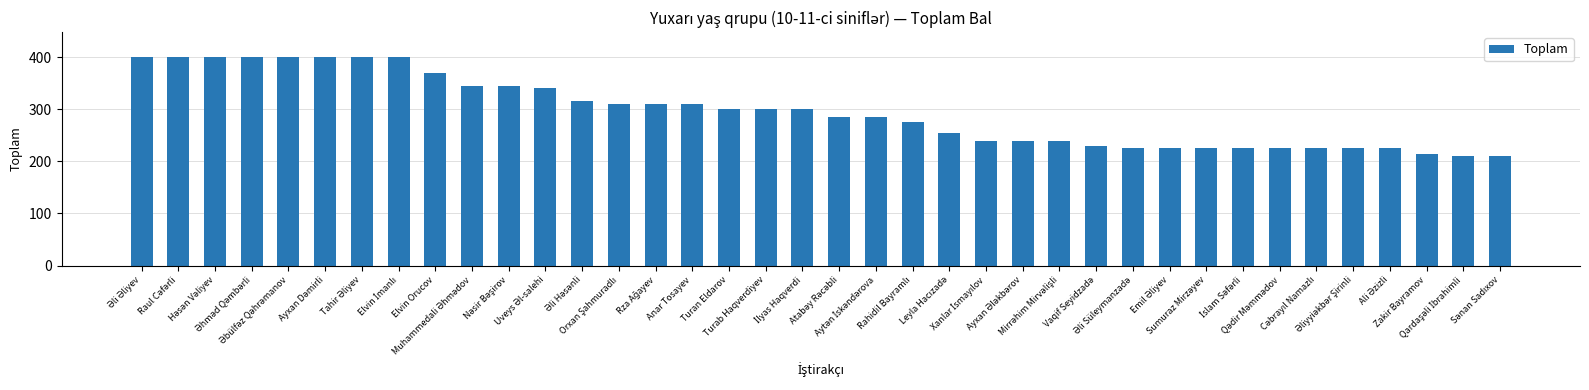

What is the greatest value displayed?

400